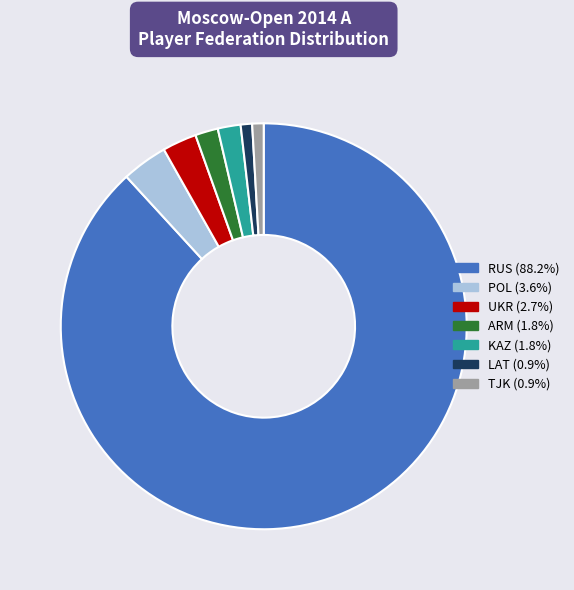

Is the sum of TJK and LAT greater than half?

No